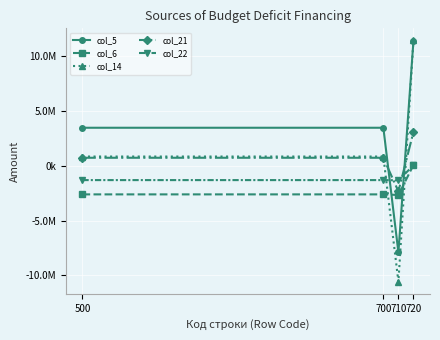

What are all the series names shown in the legend?

col_5, col_6, col_14, col_21, col_22